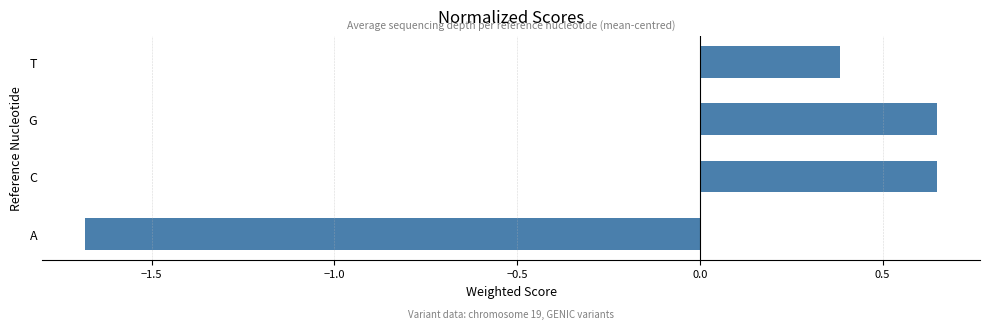

How many values are above zero?

3